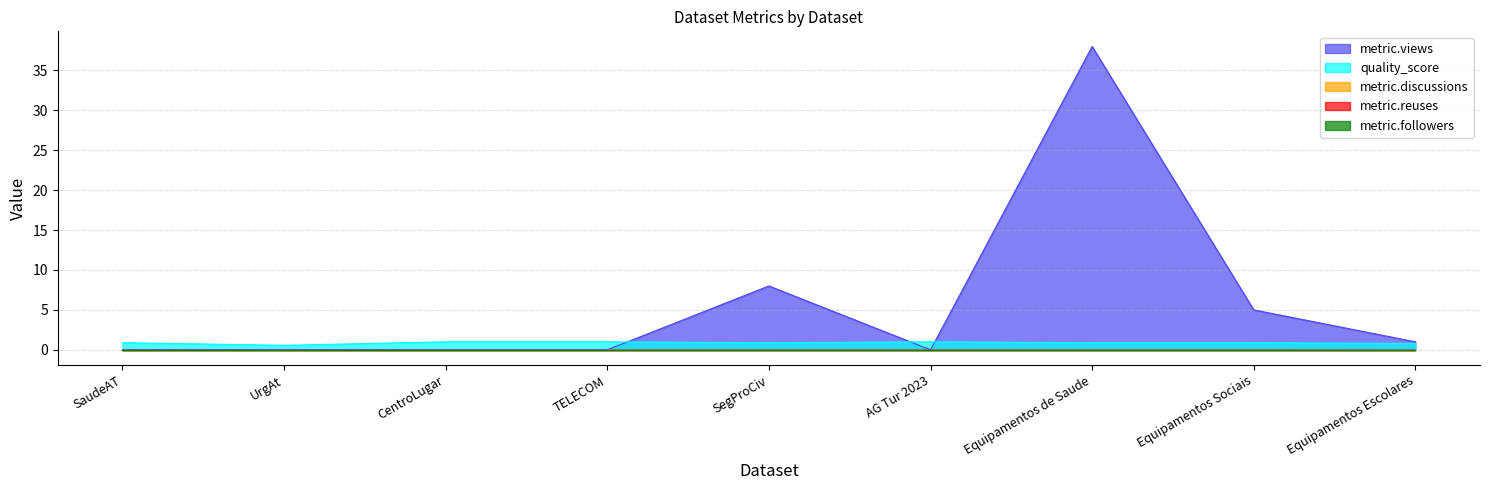

True or false: metric.reuses and quality_score cross at least once.

False